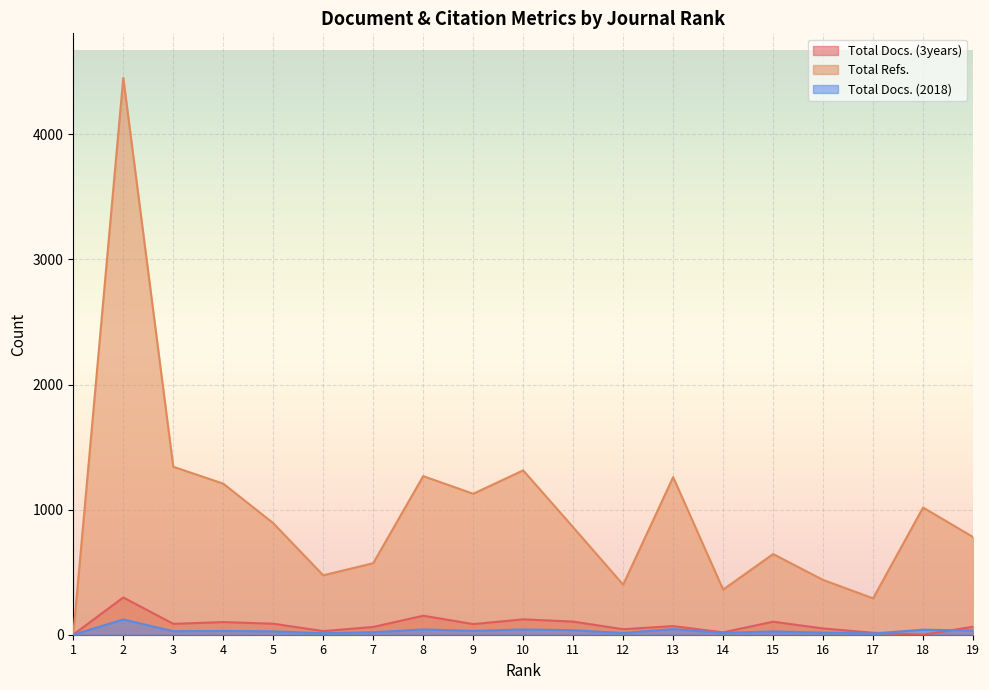

Reading left to right, extract all data points from this chart.

Total Docs. (3years): 1	298	87	101	88	29	62	152	85	123	105	44	69	19	104	50	16	0	64
Total Refs.: 0	4452	1343	1208	892	475	572	1268	1127	1314	859	400	1260	361	645	438	291	1017	781
Total Docs. (2018): 0	122	28	30	27	12	20	42	31	42	36	14	45	15	26	17	10	40	34